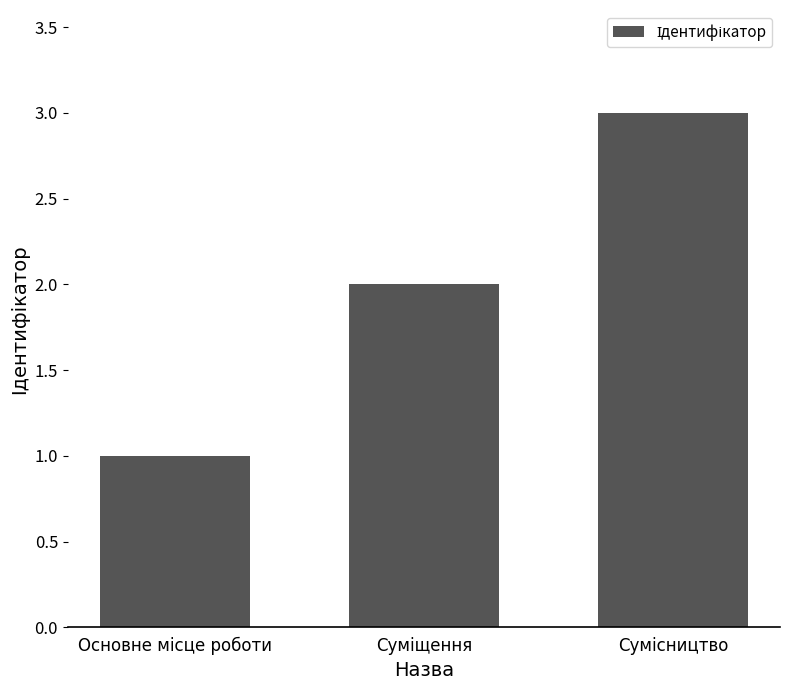

What is the difference between the maximum and minimum values?

2